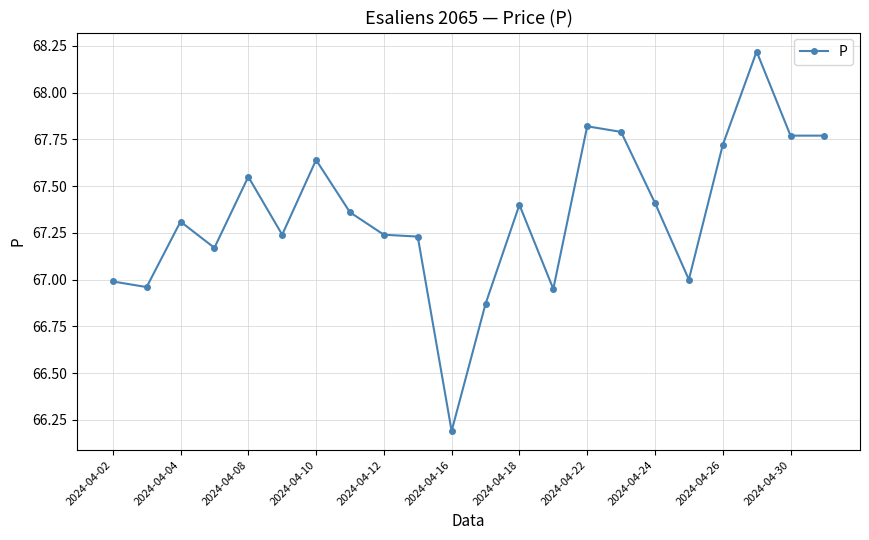

What is the greatest value displayed?

68.2